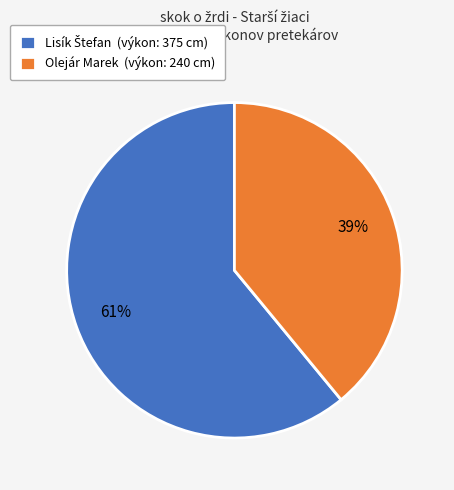

To the nearest percent, what is the difference between the largest and smallest slice percentages?

22%